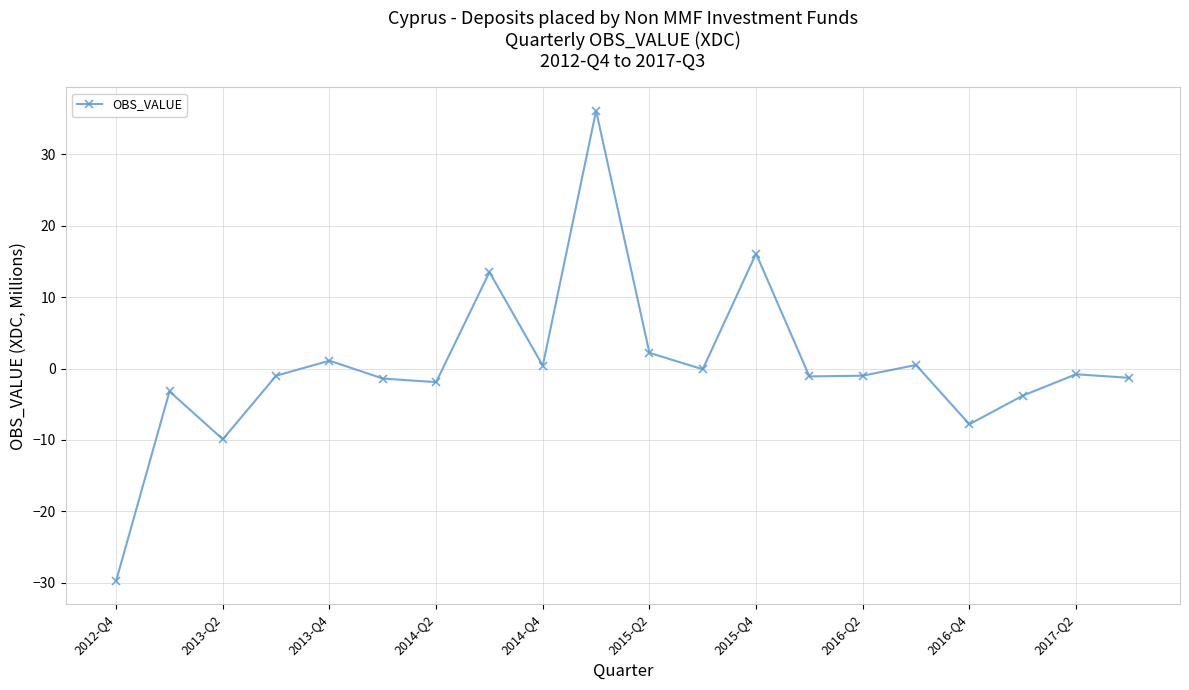

True or false: the data has more than 0 interior local peaks.

True